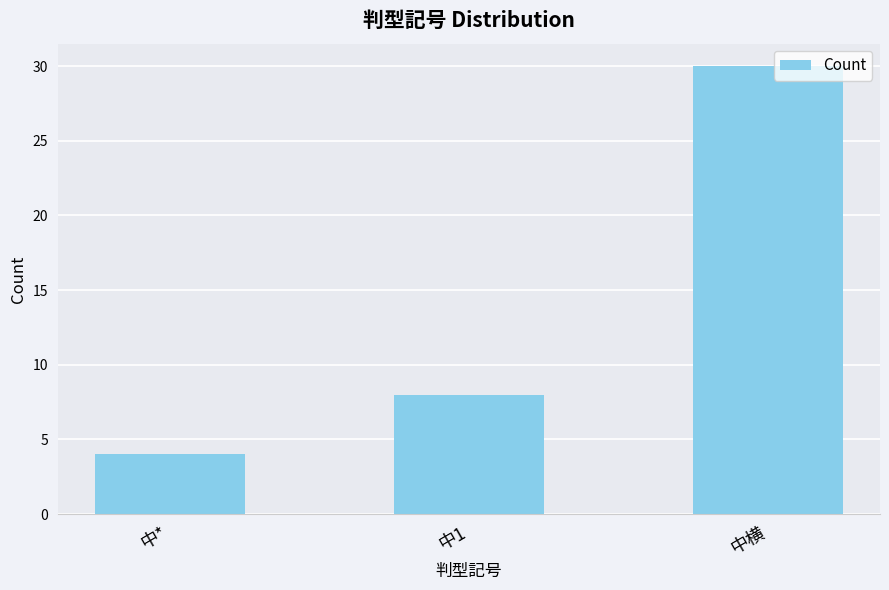

What is the value of the 3rd bar from the left?

30